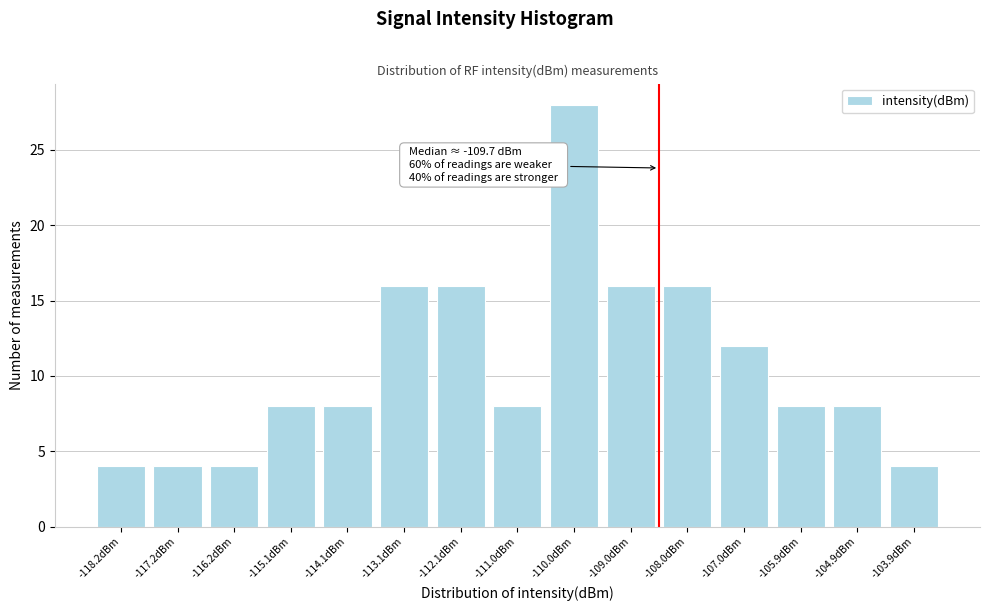

Reading left to right, extract all data points from this chart.

4	4	4	8	8	16	16	8	28	16	16	12	8	8	4